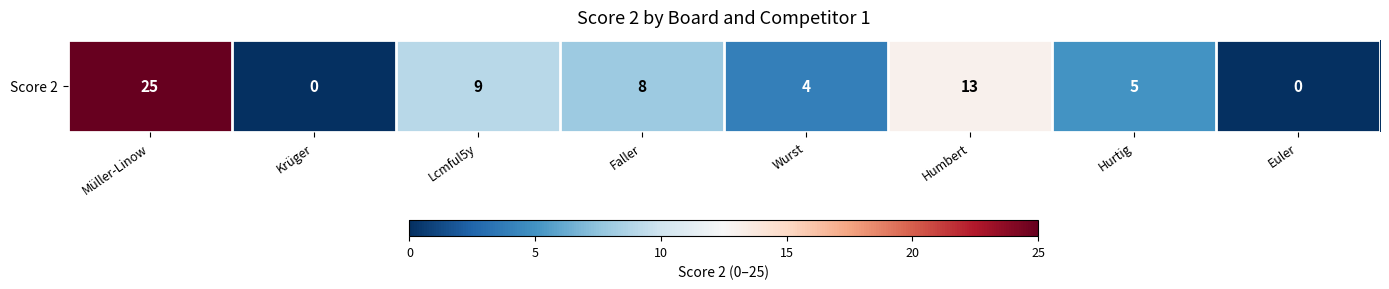

List the labels in order of value, smallest first.

Krüger, Euler, Wurst, Hurtig, Faller, Lcmful5y, Humbert, Müller-Linow